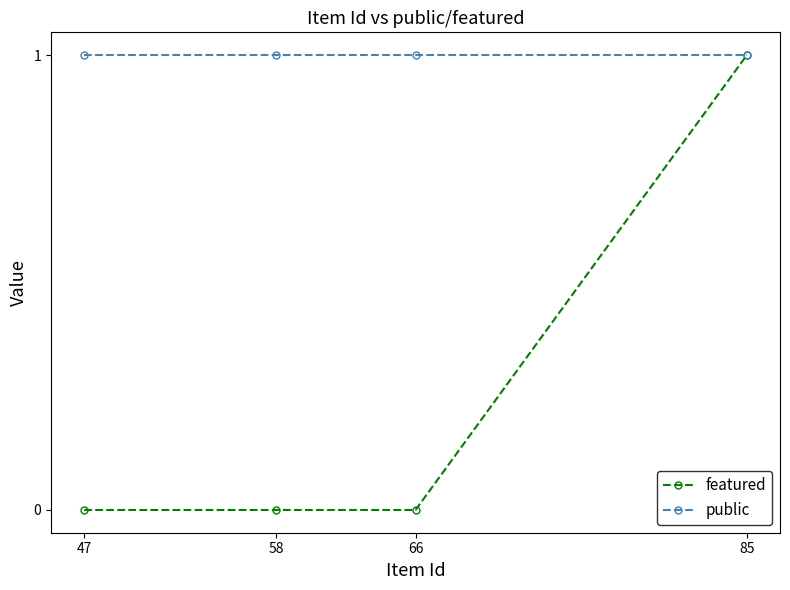

At which category is the sum across all series the highest?

85